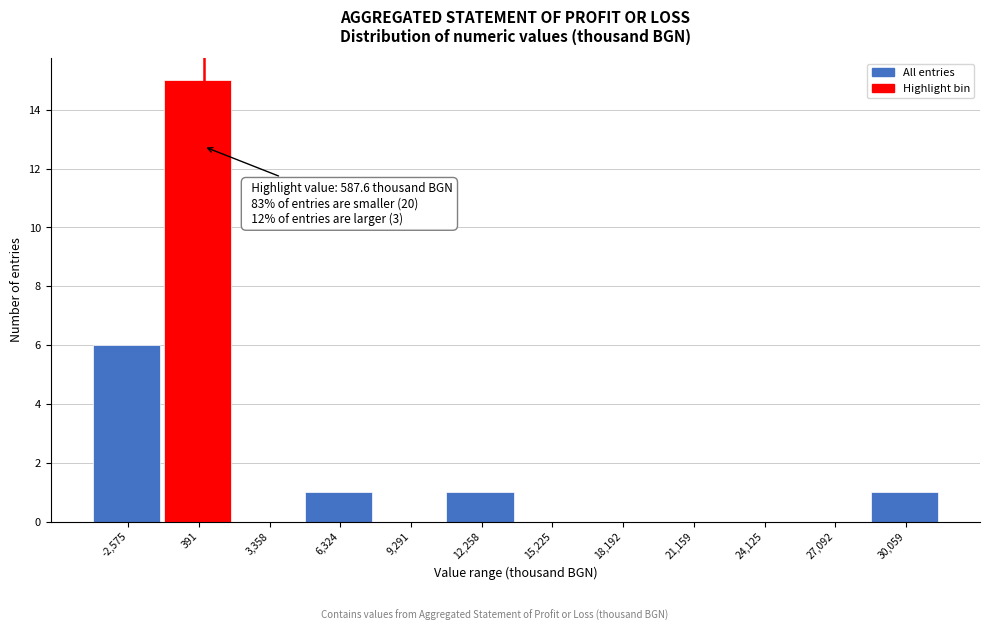

Over which range of the x-axis is the bar tallest?

-1000 to 2000